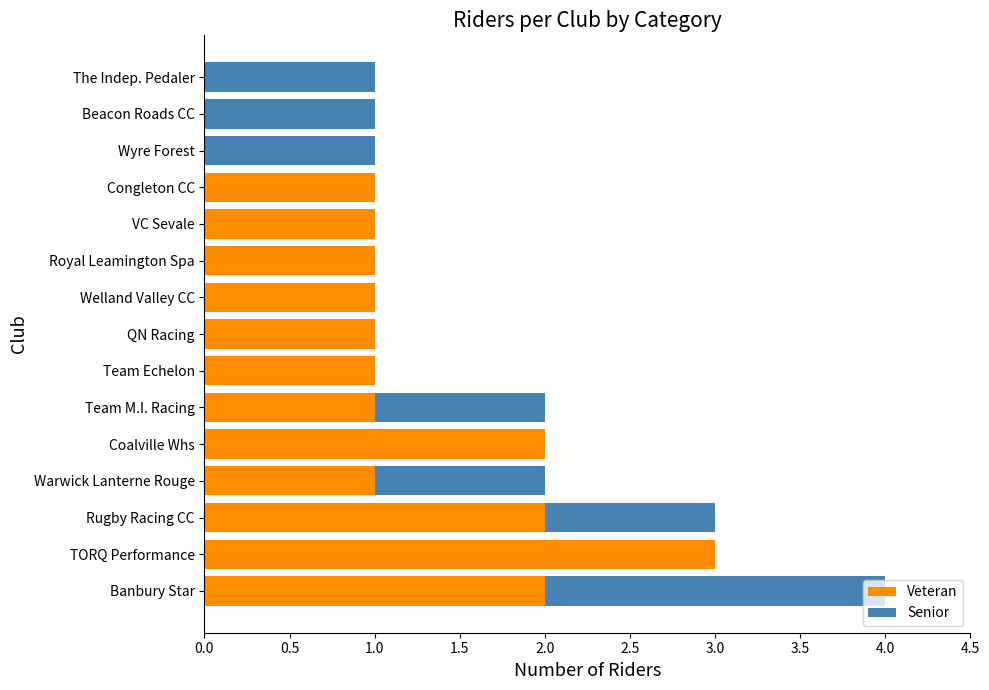

How many distinct data groups are displayed?

2